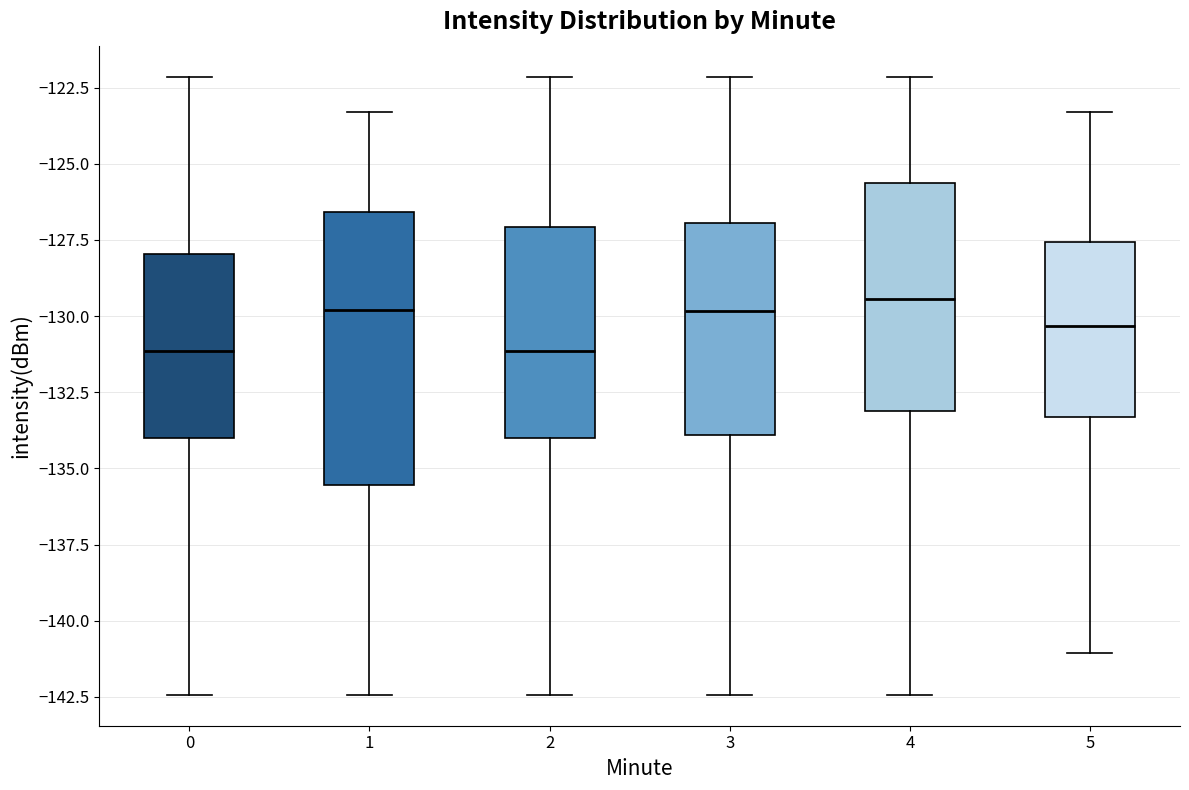

Reading left to right, transcribe this box plot: for each box, give where its median line is, the range the box spans, and where its two whiskers end, as read against the y-axis. The values are not printed on the chart, so give them approximately, as read against the axis.

0: median -131.0, box -134.0 to -128.0, whiskers -142.5 to -122.0
1: median -130.0, box -135.5 to -126.5, whiskers -142.5 to -123.5
2: median -131.0, box -134.0 to -127.0, whiskers -142.5 to -122.0
3: median -130.0, box -134.0 to -127.0, whiskers -142.5 to -122.0
4: median -129.5, box -133.0 to -125.5, whiskers -142.5 to -122.0
5: median -130.5, box -133.5 to -127.5, whiskers -141.0 to -123.5